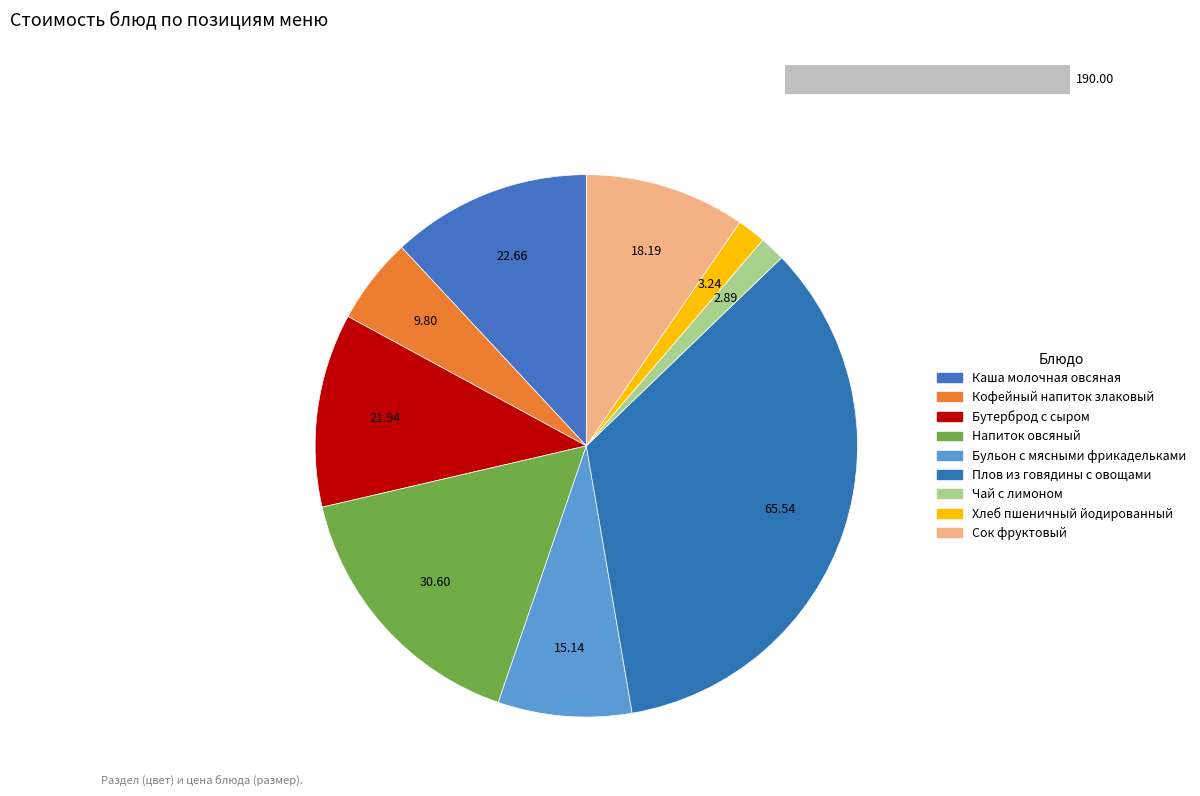

How much of the chart is everything except Бутерброд с сыром?

88.5%